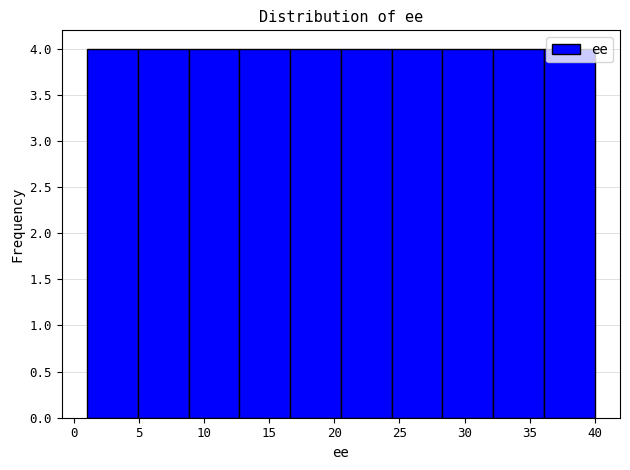

Reading left to right, list every bar in this chart as the range it spans on the x-axis followed by its height. Neither the bar edges nor the heights are printed on the chart, so give them approximately, as read against the axes.

1.0 to 4.9: 4
4.9 to 8.8: 4
8.8 to 12.7: 4
12.7 to 16.6: 4
16.6 to 20.5: 4
20.5 to 24.4: 4
24.4 to 28.3: 4
28.3 to 32.2: 4
32.2 to 36.1: 4
36.1 to 40.0: 4